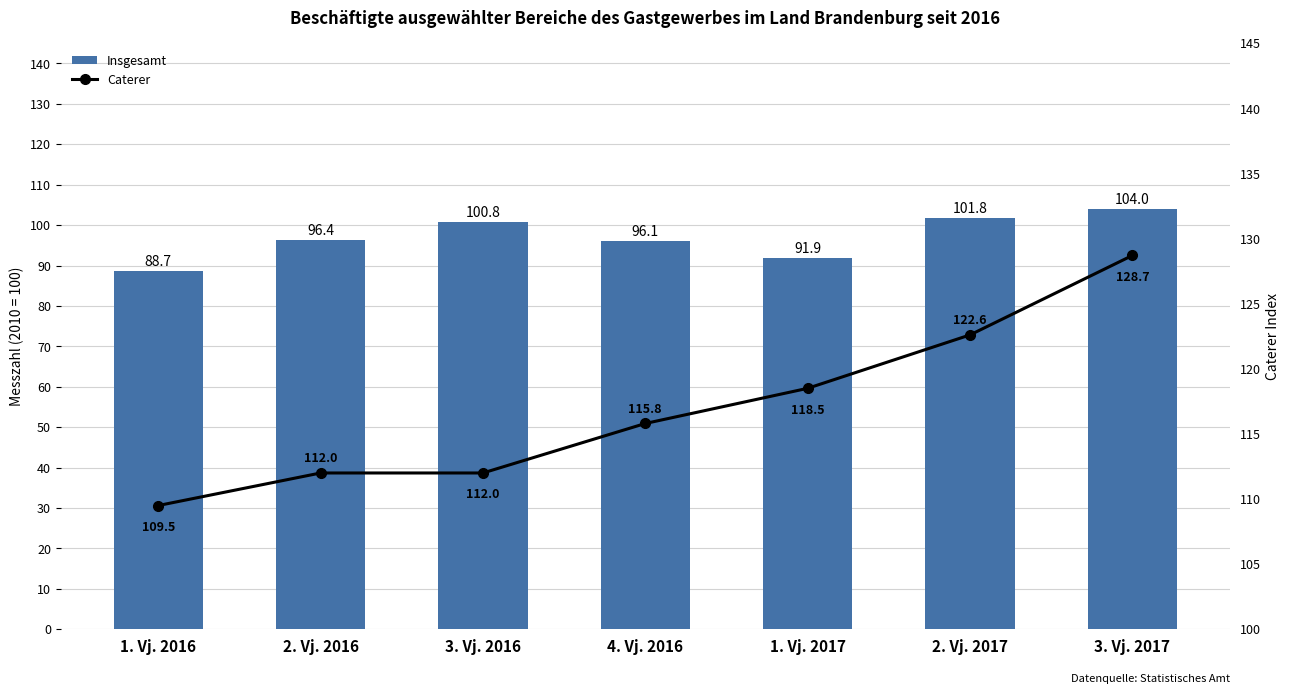

What is the spread (max minus min) of values at 2. Vj. 2016?

15.6